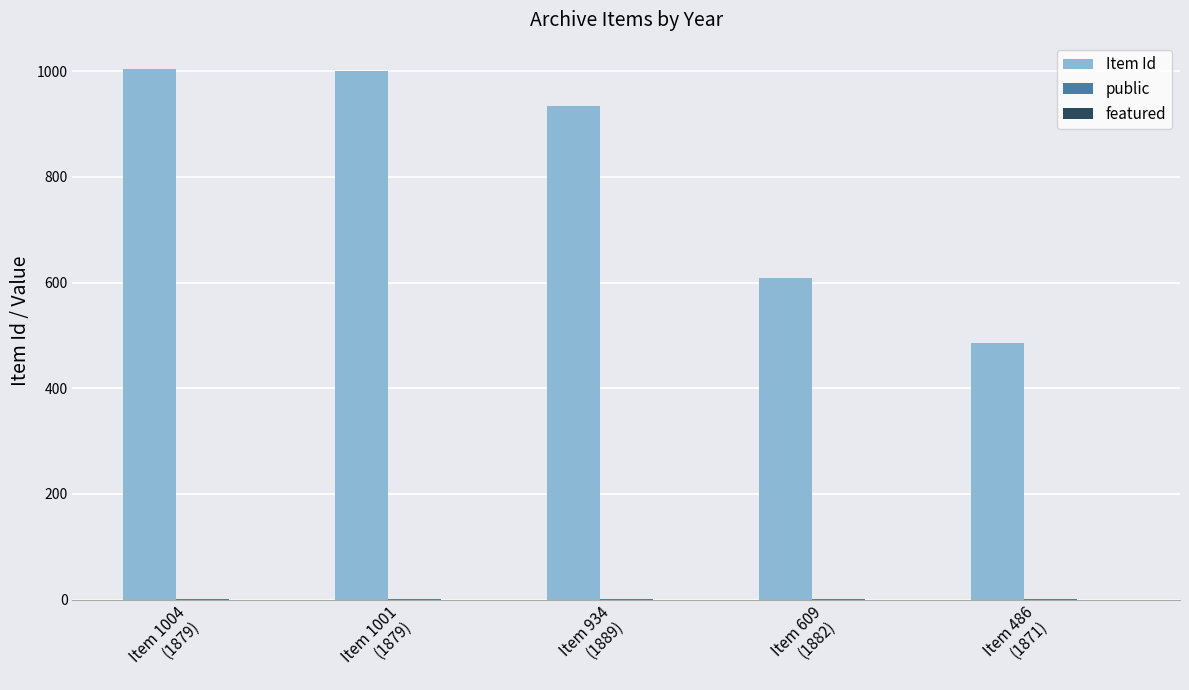

Which series has the largest total across all categories?

Item Id